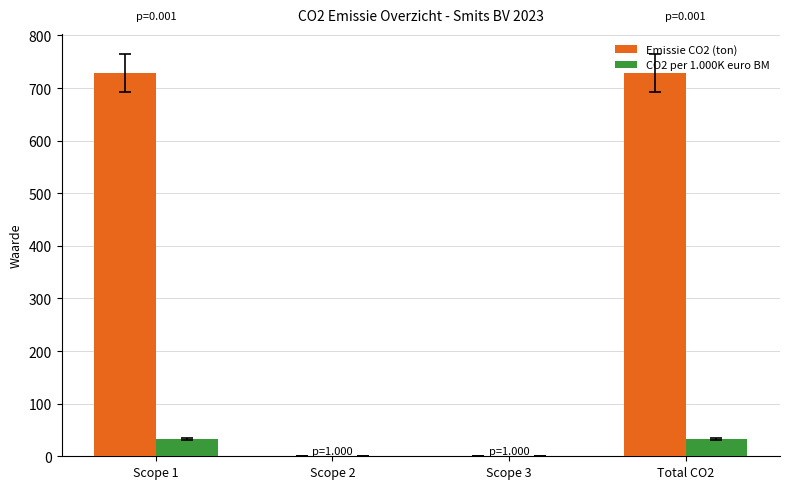

Are the bars horizontal?

No